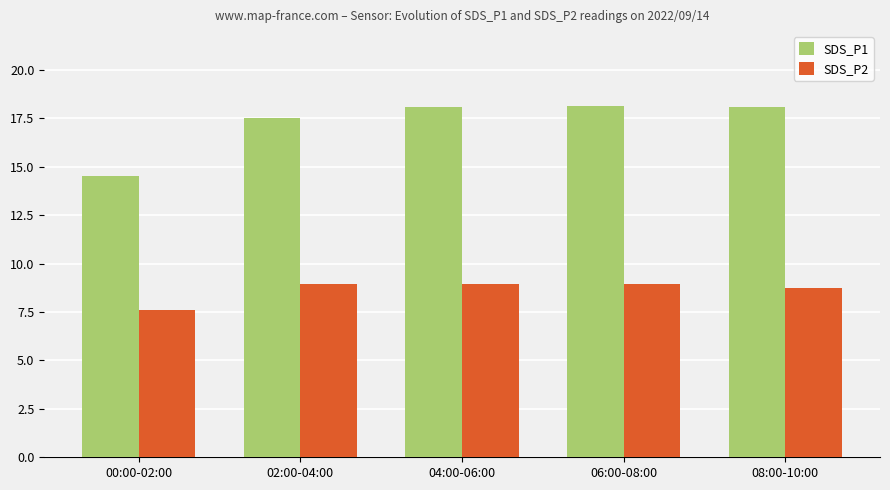

Read the SDS_P1 value at 08:00-10:00.

18.1